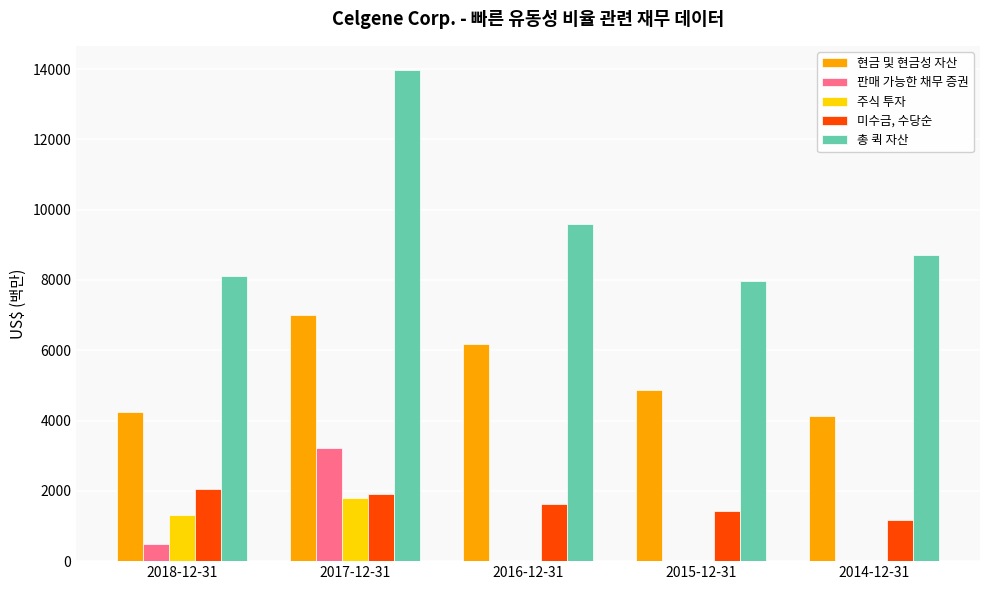

How many data points in 판매 가능한 채무 증권 are above 0?

2